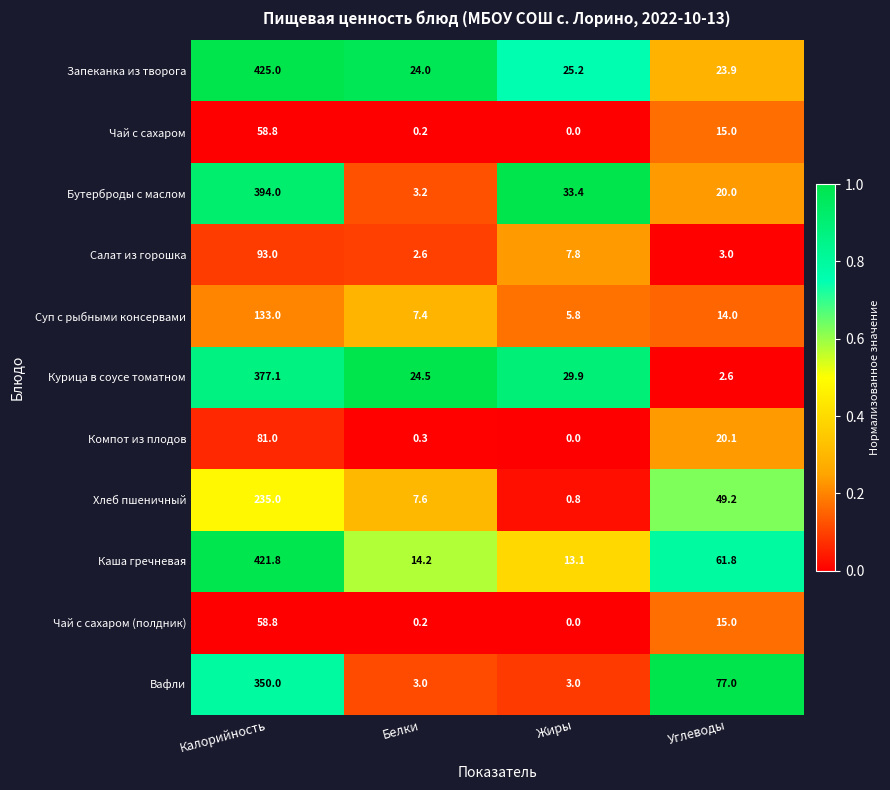

What value does the Запеканка из творога series have at Калорийность?

425.0